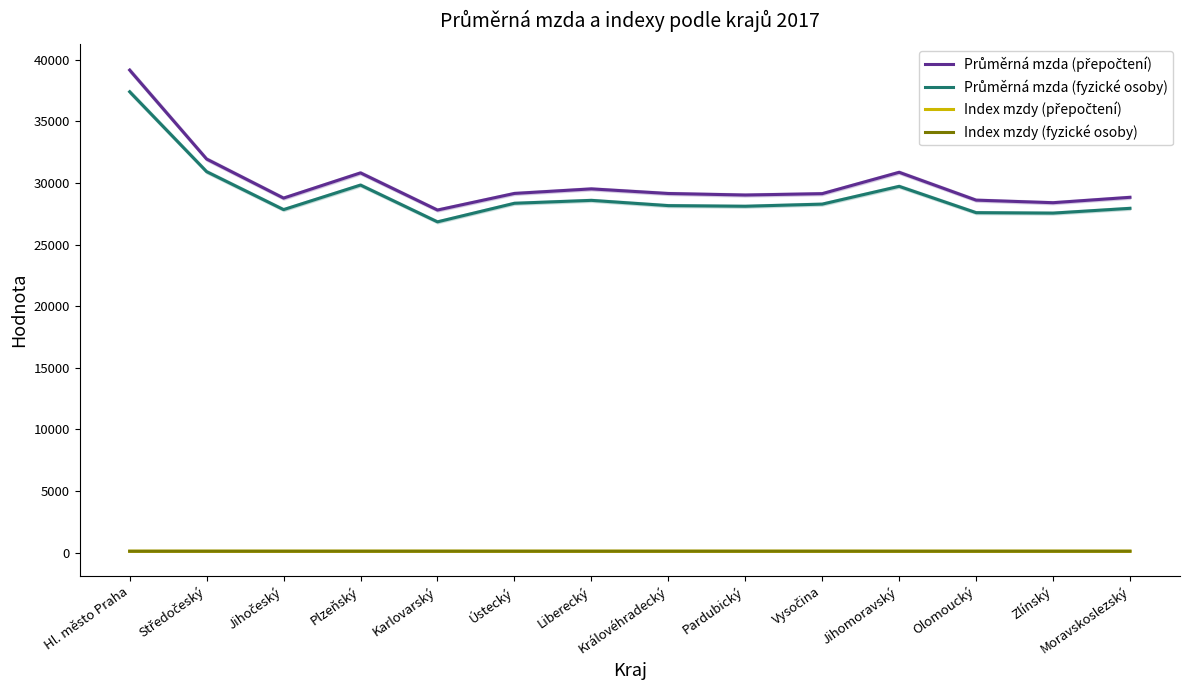

Is this an area chart (filled region under the line)?

No